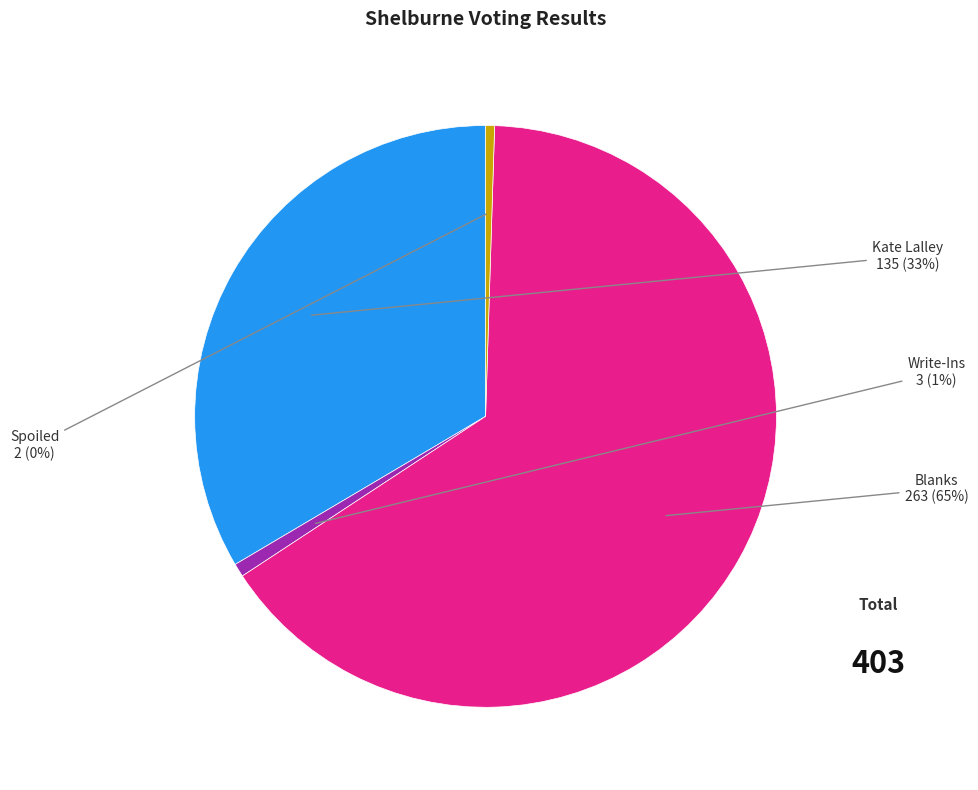

To the nearest percent, what portion does Kate Lalley represent?

33%